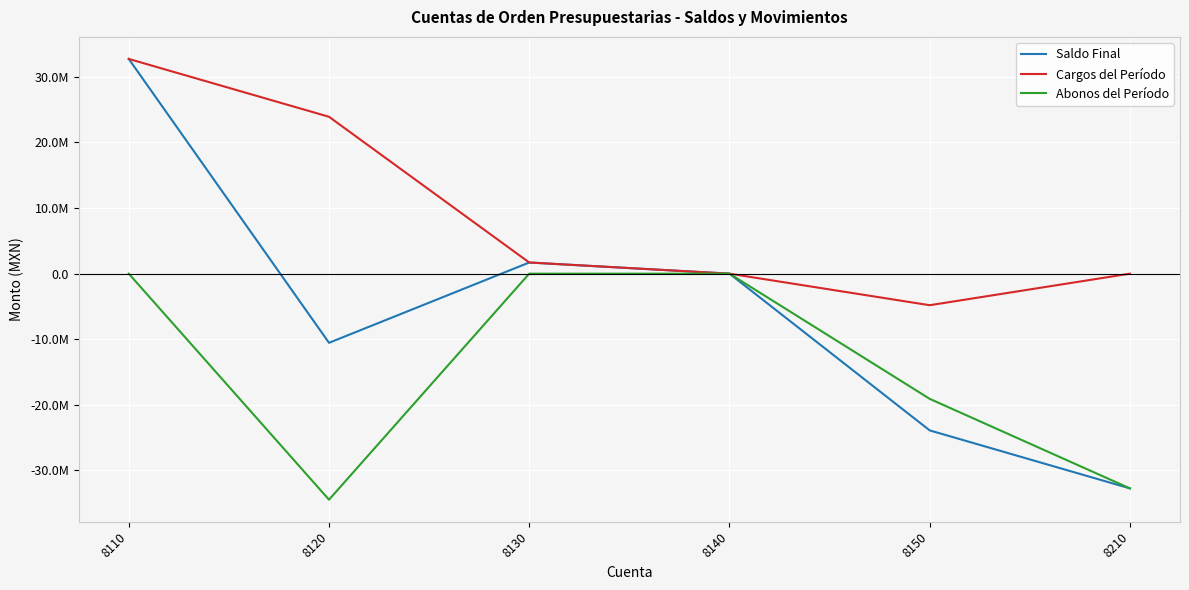

At 8210, list the series in order from largest to smallest.

Cargos del Período, Saldo Final, Abonos del Período